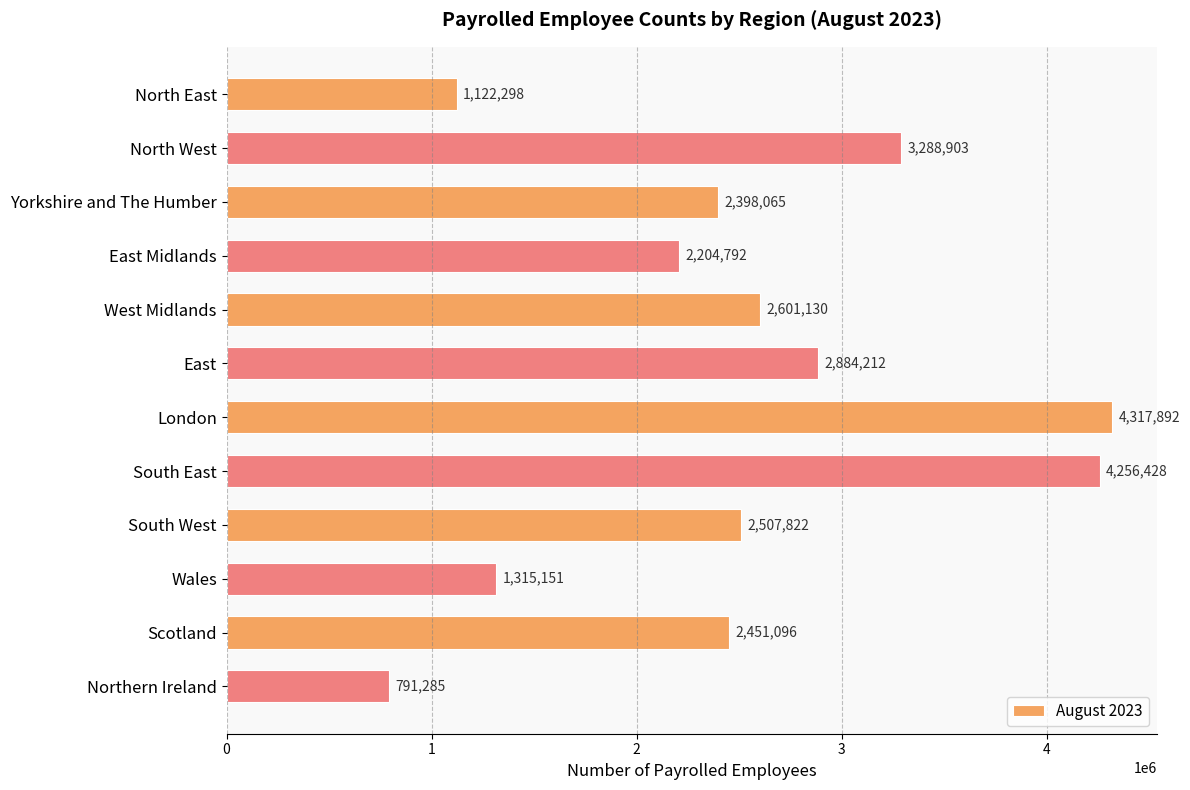

Rank the categories by value from lowest to highest.

Northern Ireland, North East, Wales, East Midlands, Yorkshire and The Humber, Scotland, South West, West Midlands, East, North West, South East, London